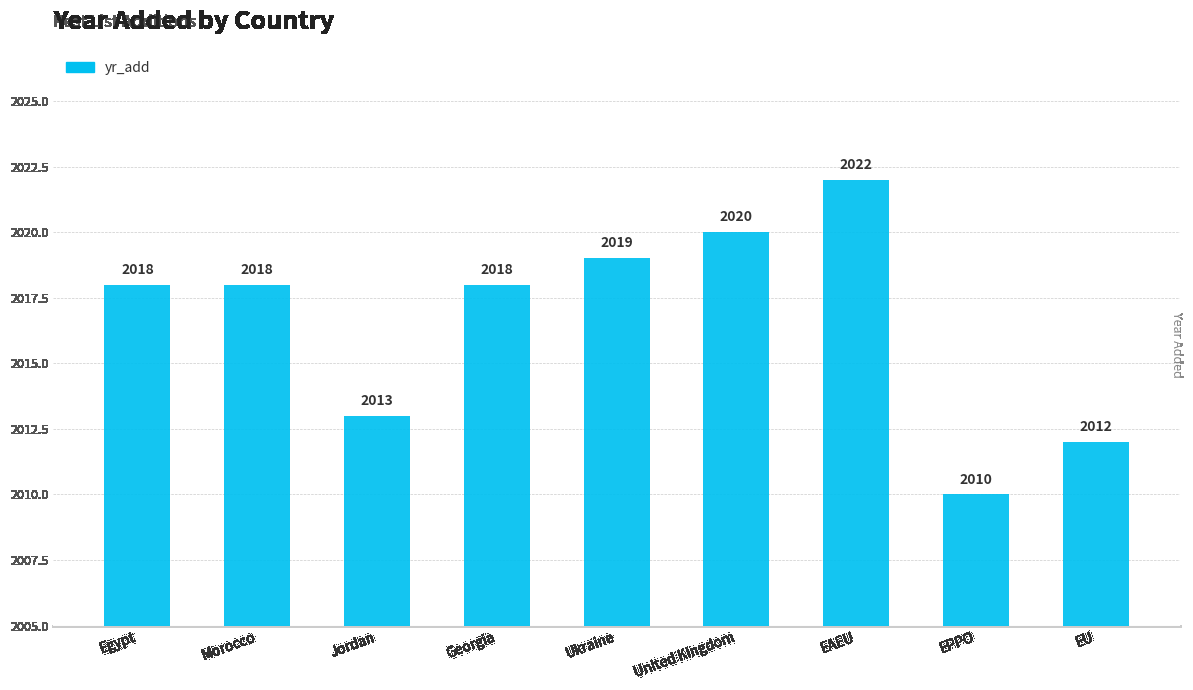

What position from the right is Ukraine?

5